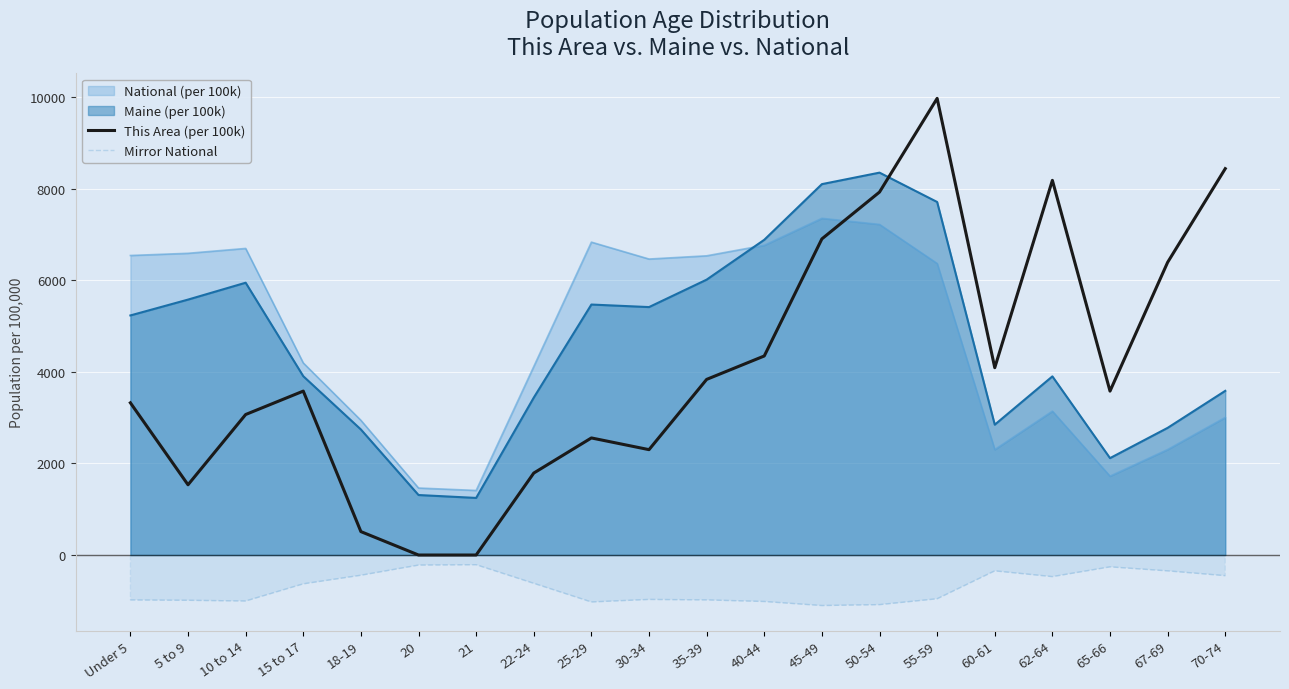

True or false: This Area (per 100k) and Mirror National cross at least once.

False